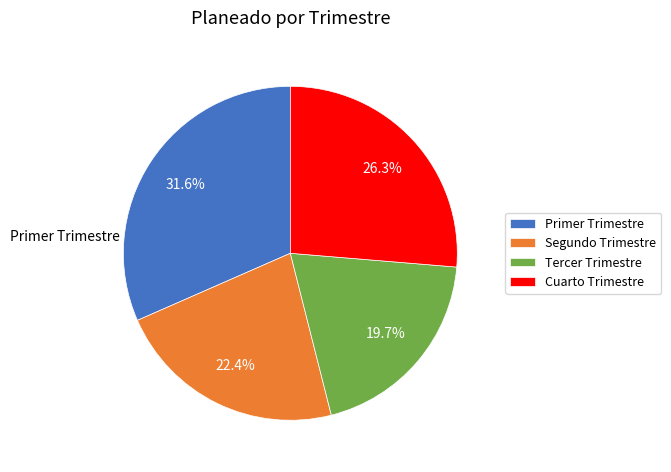

To the nearest percent, what is the difference between the largest and smallest slice percentages?

12%